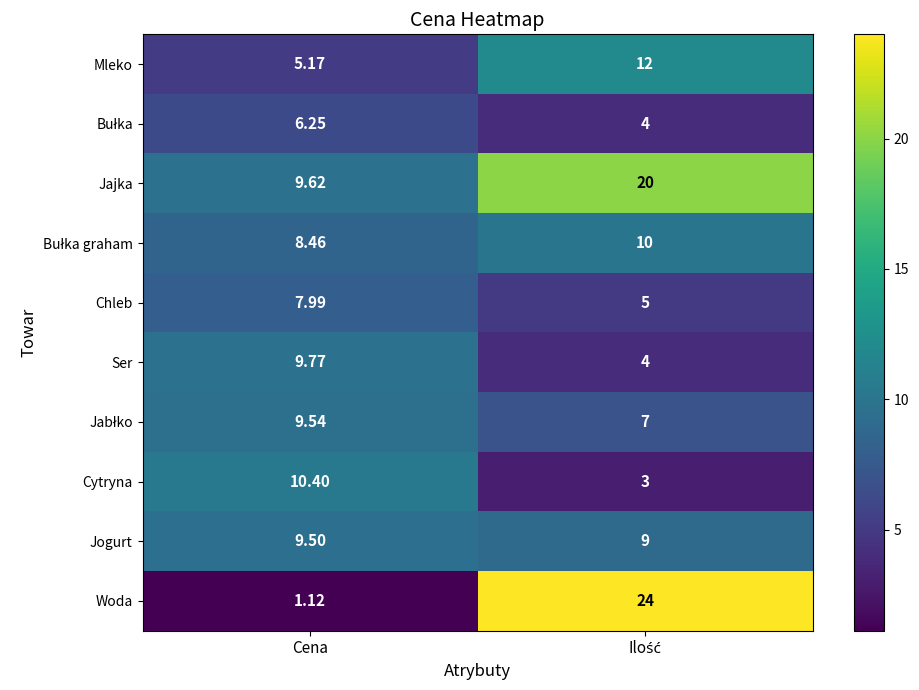

Which series has the largest range (max minus min)?

Woda